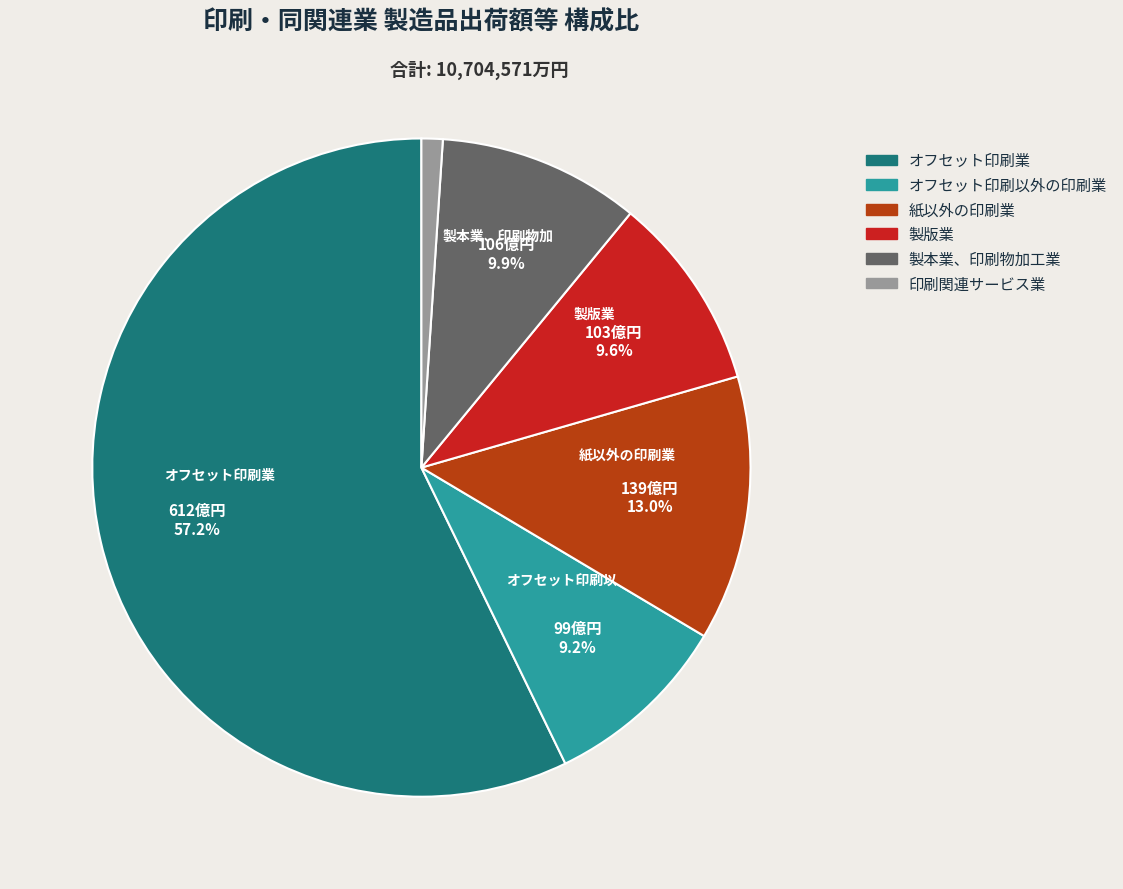

Is the sum of 製本業、印刷物加工業 and オフセット印刷業 greater than half?

Yes